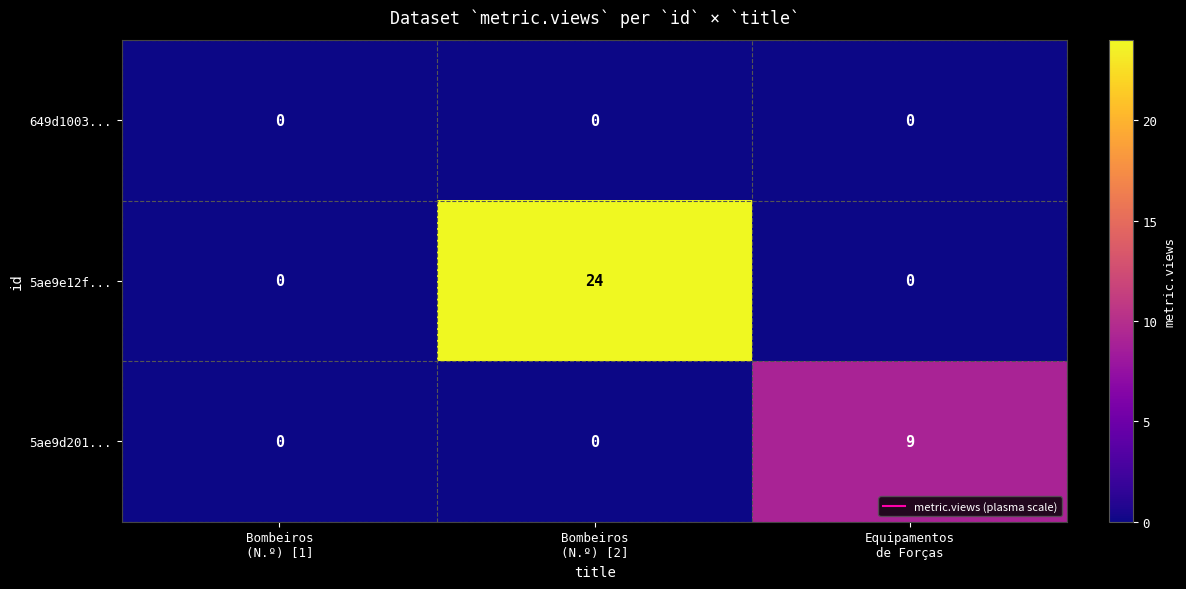

Which series has the largest total across all categories?

5ae9e12f...